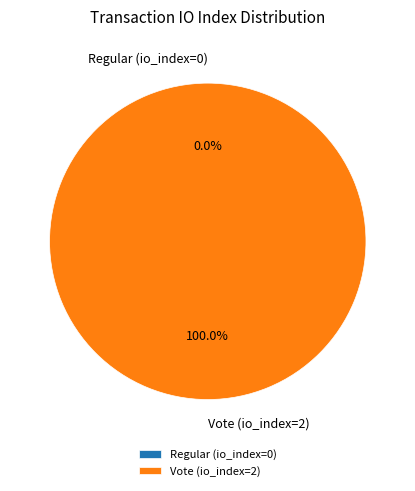

Which category has the biggest portion of the pie?

Vote (io_index=2)